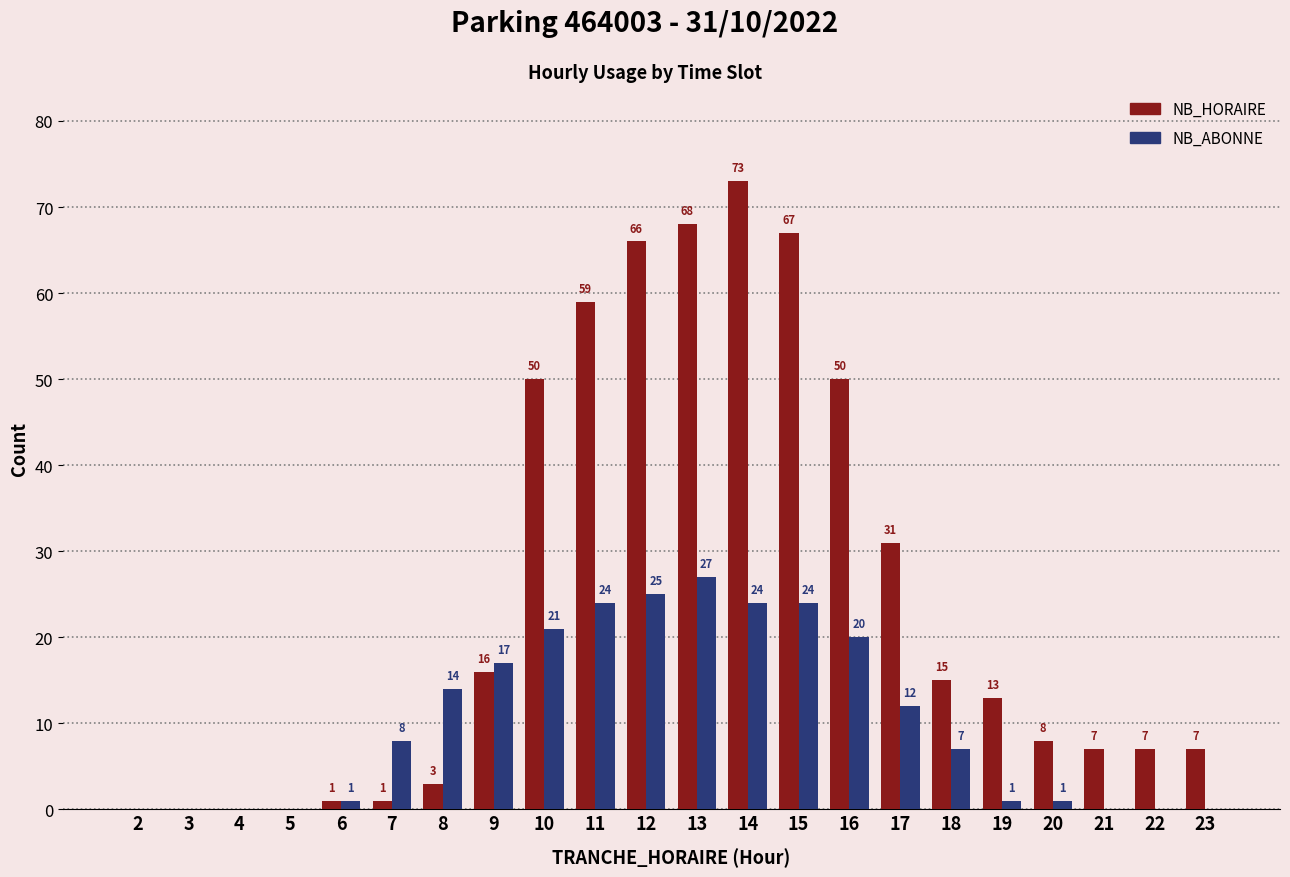

How many groups of bars are there?

22